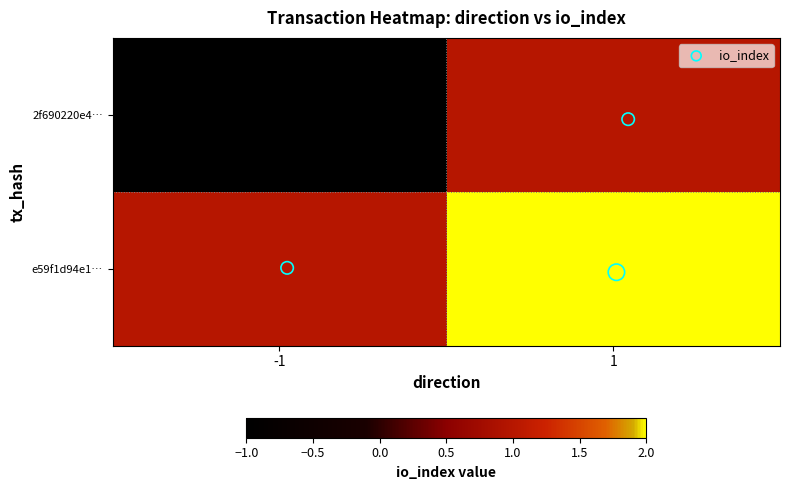

How many data points does each series have?

2